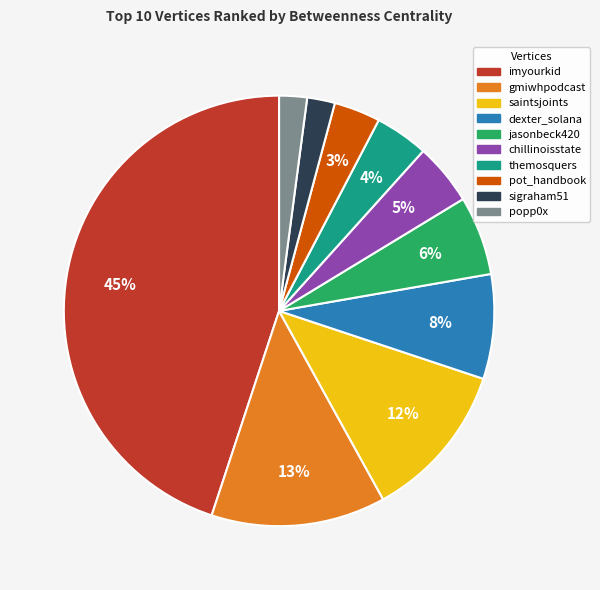

To the nearest percent, what is the difference between the chillinoisstate and popp0x slice percentages?

3%